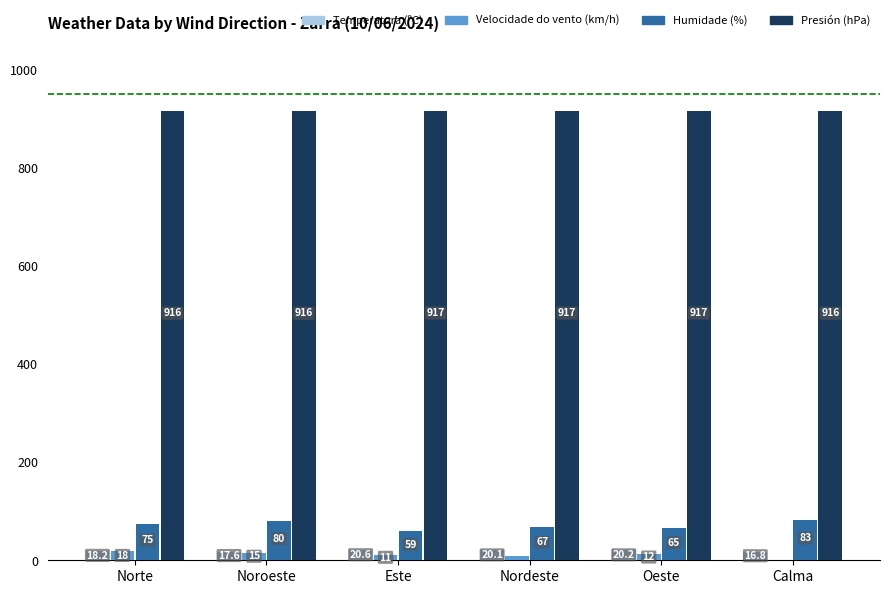

Does the chart contain stacked bars?

No